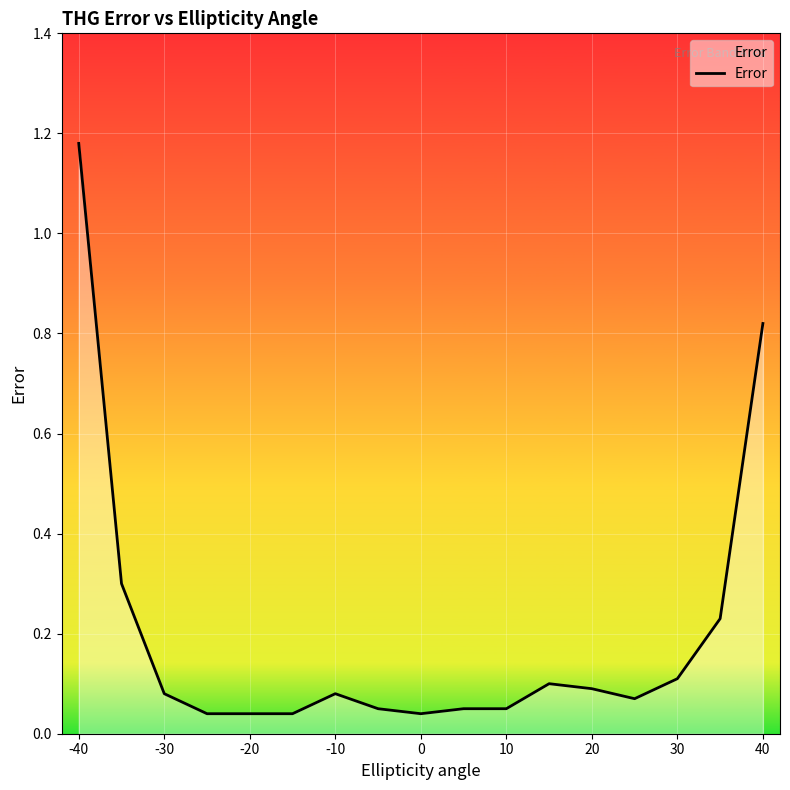

What is the difference between the maximum and minimum values?

1.1